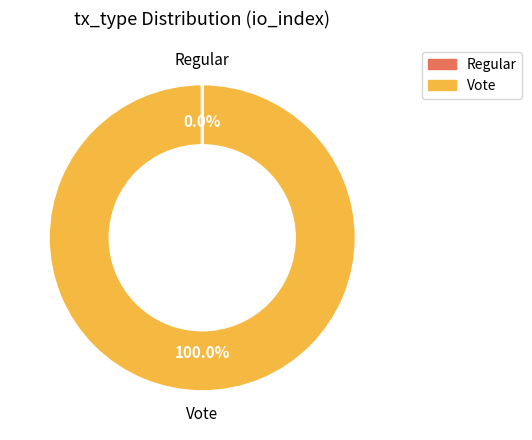

To the nearest percent, what portion does Vote represent?

100%